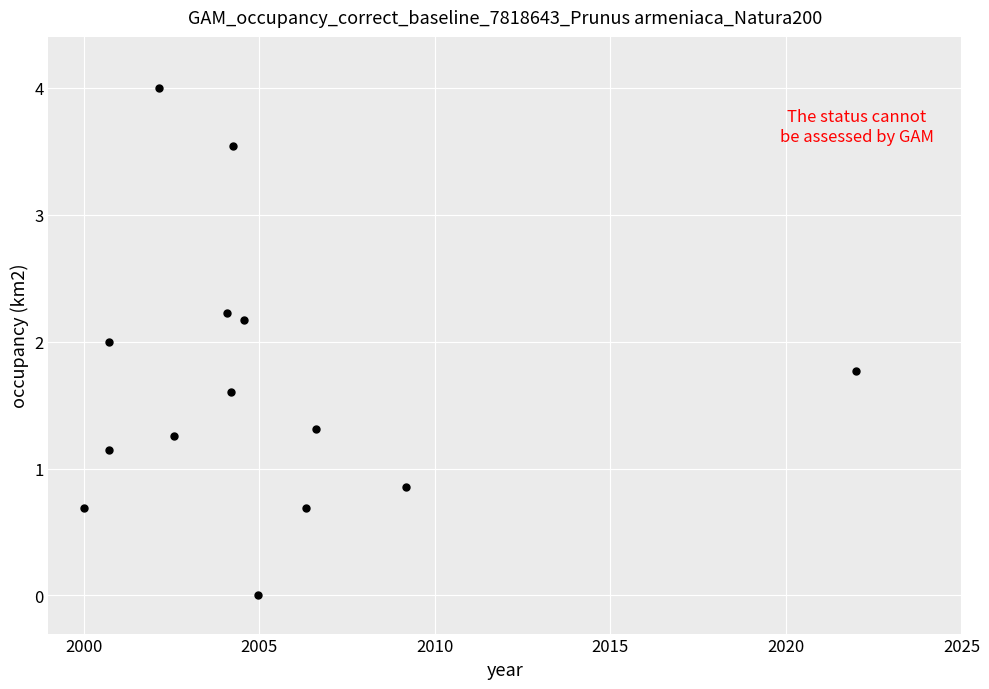

What is the range of X values (max minus min)?

22.0